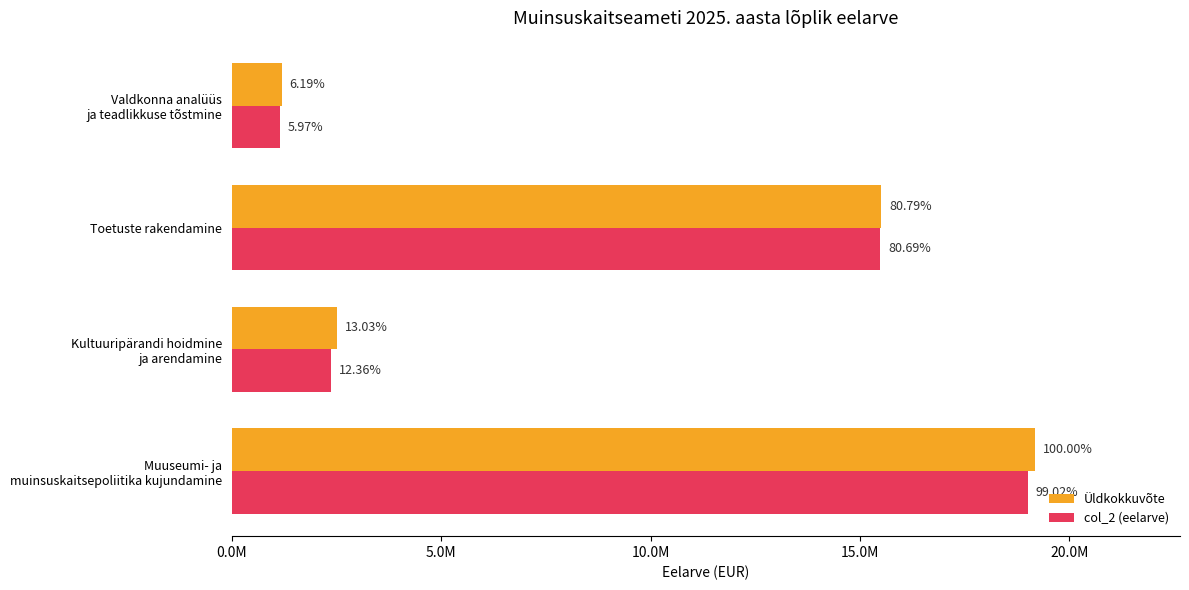

Which series has the largest range (max minus min)?

Üldkokkuvõte